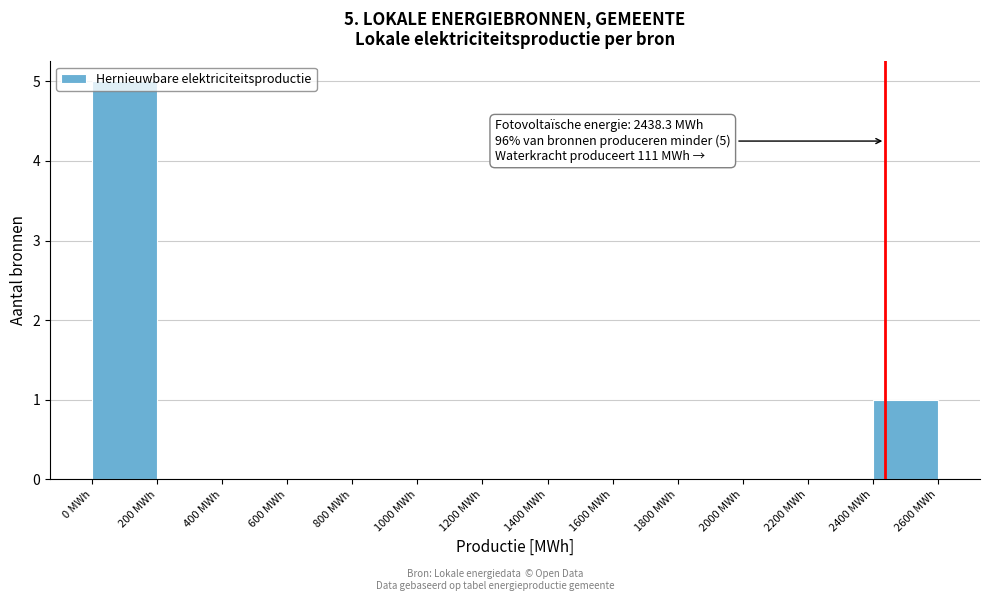

Which range on the x-axis has the tallest bar?

0 to 200